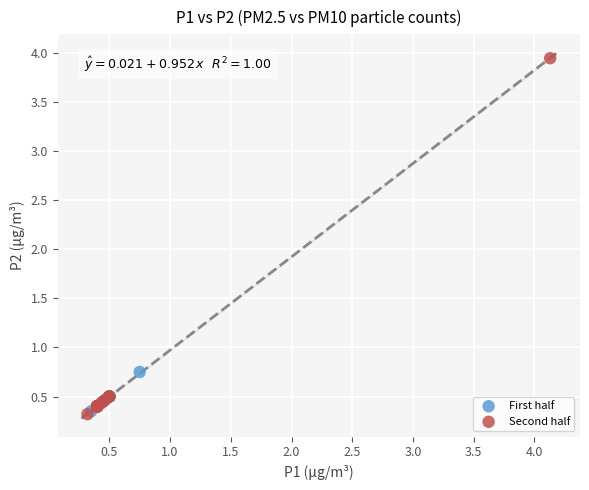

Which series has the widest spread of Y values?

Second half